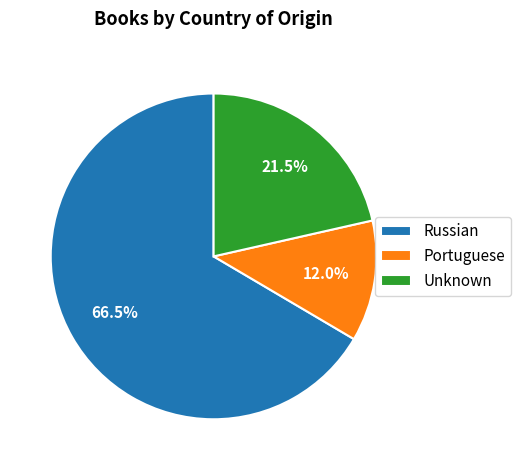

Is Russian the majority of the pie?

Yes